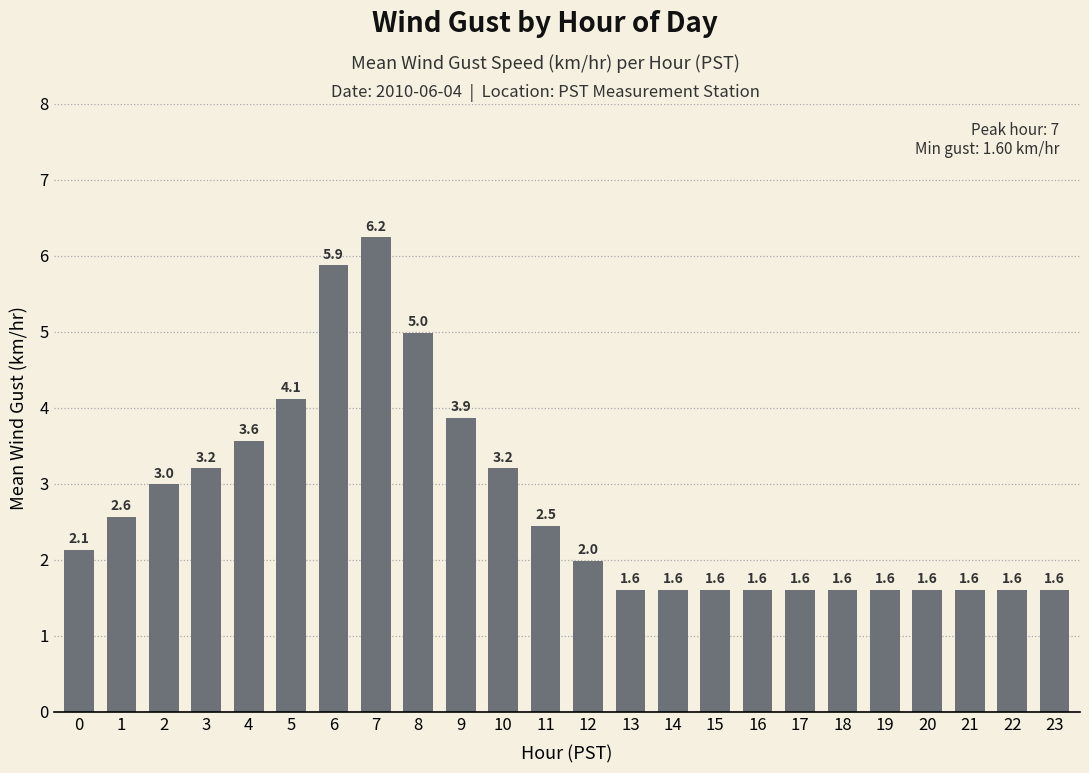

What is the sum of the values at 23 and 19?

3.2